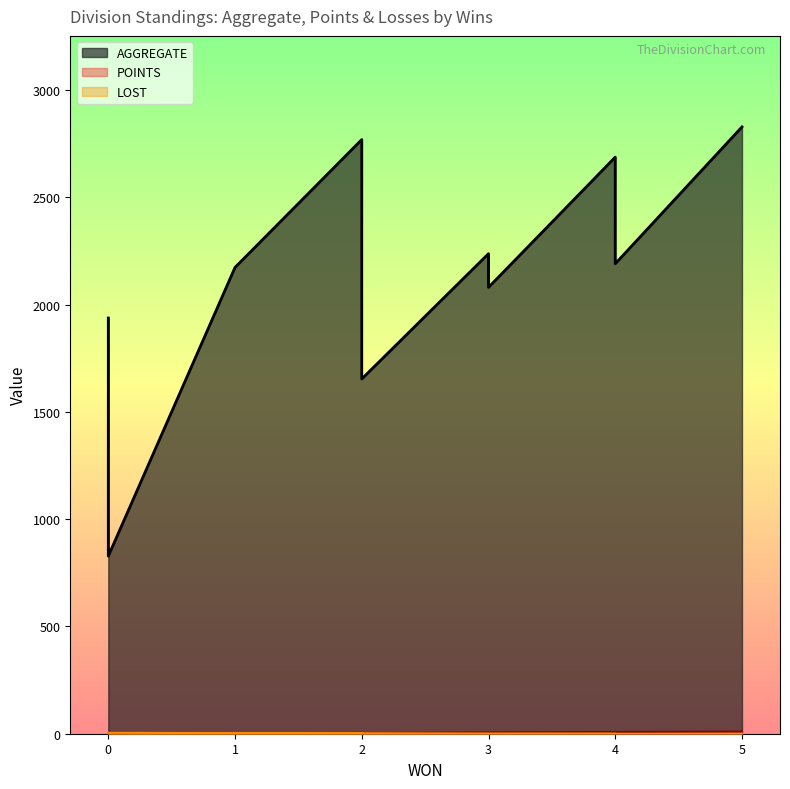

What is the minimum value for AGGREGATE?

828